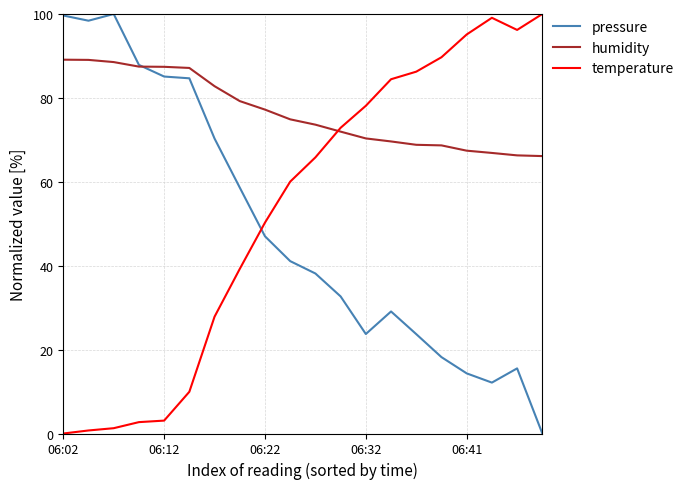

After their last crossing, which series has the higher values: temperature or pressure?

temperature